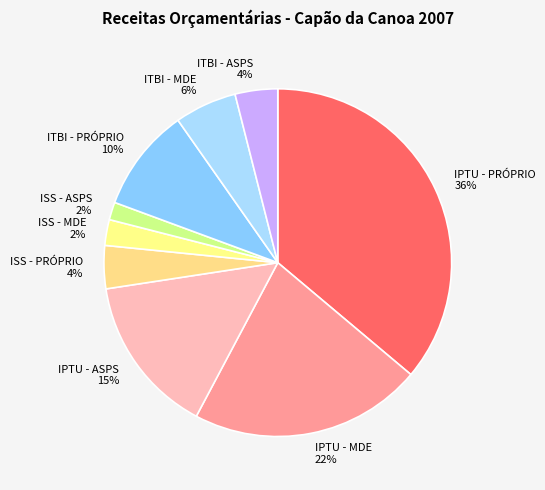

Do ITBI - ASPS and ITBI - MDE together represent more than half of the pie?

No